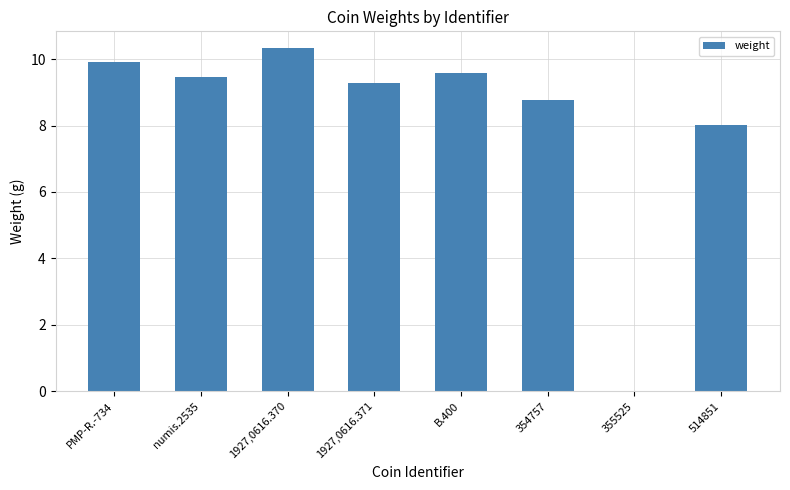

Is it true that the value at 1927,0616.371 is 4.1?

False